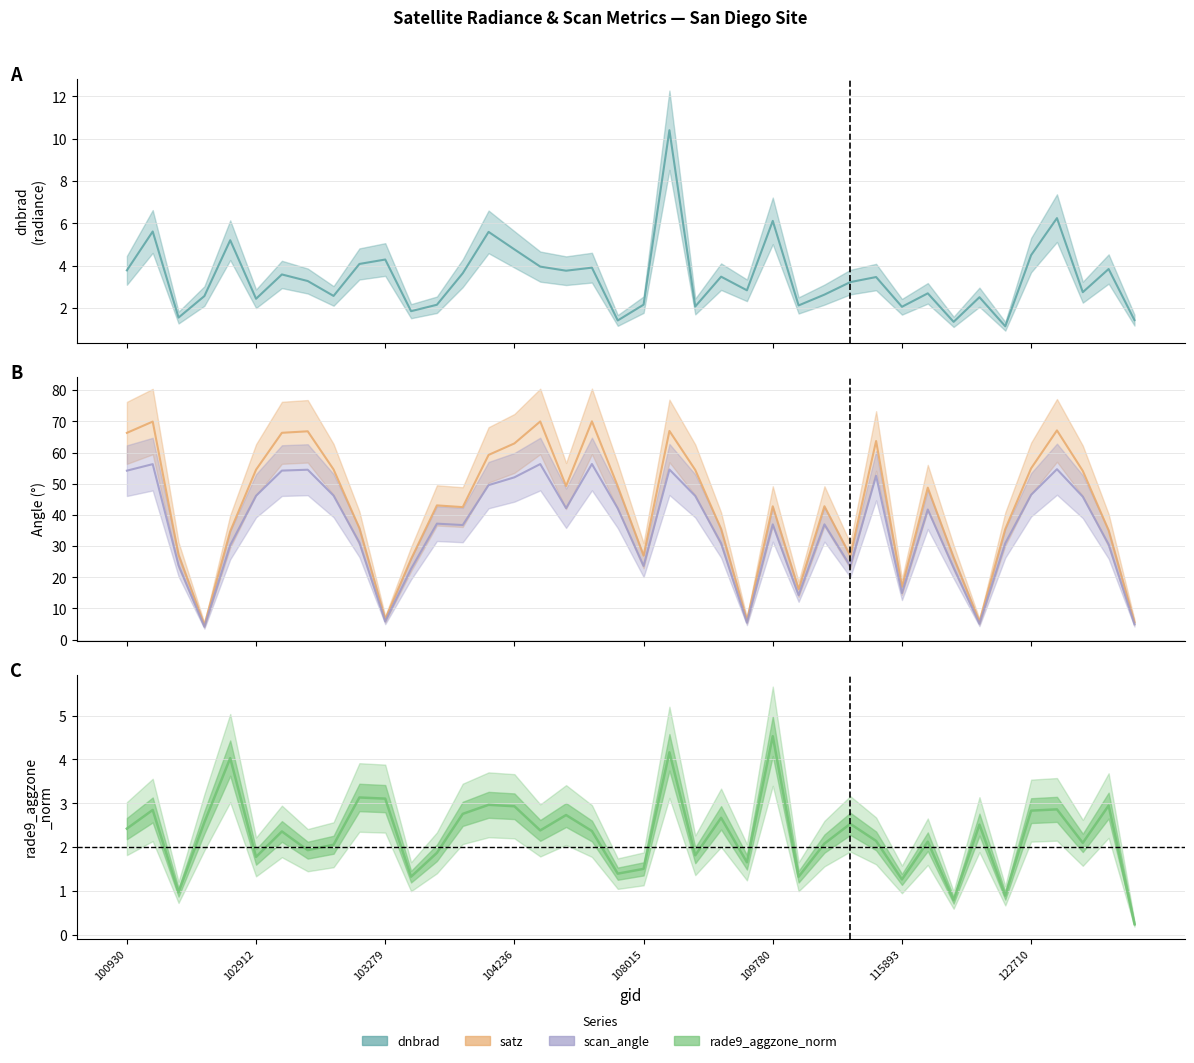

True or false: rade9_aggzone_norm and scan_angle intersect in this chart.

False